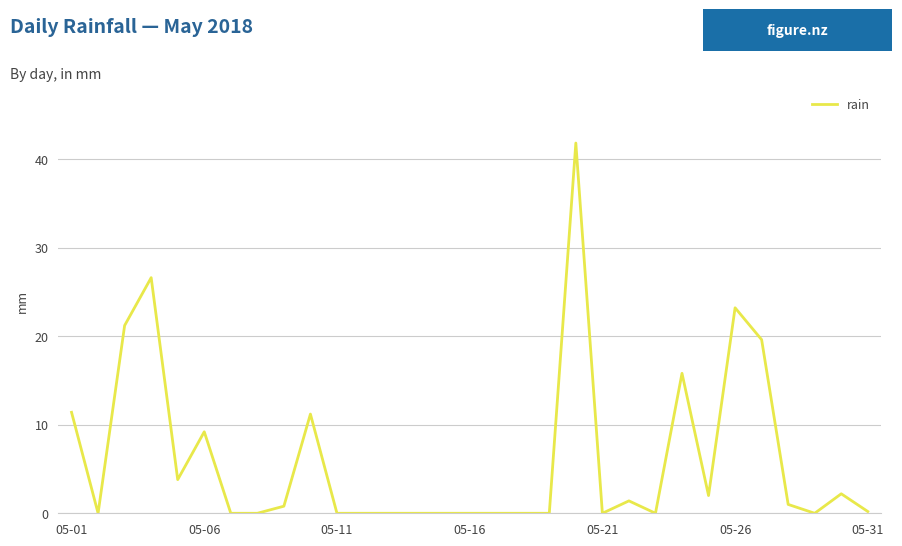

How many lines are shown in the chart?

1